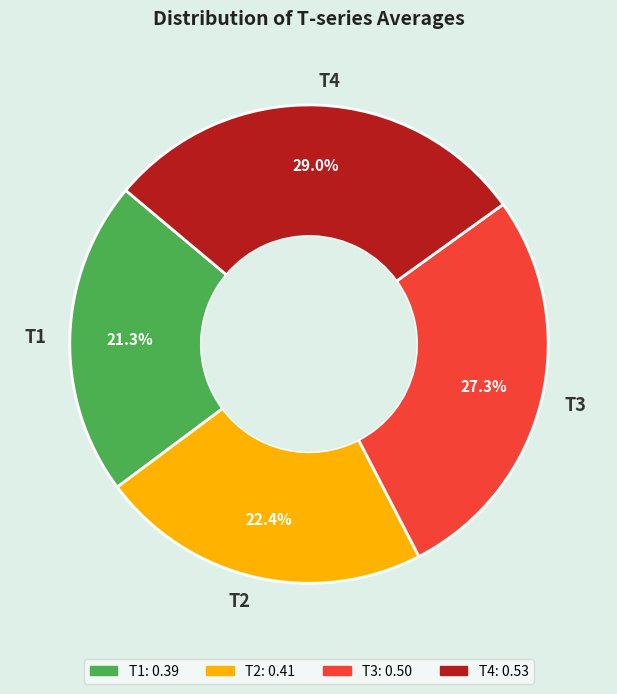

Which category has the smallest portion of the pie?

T1